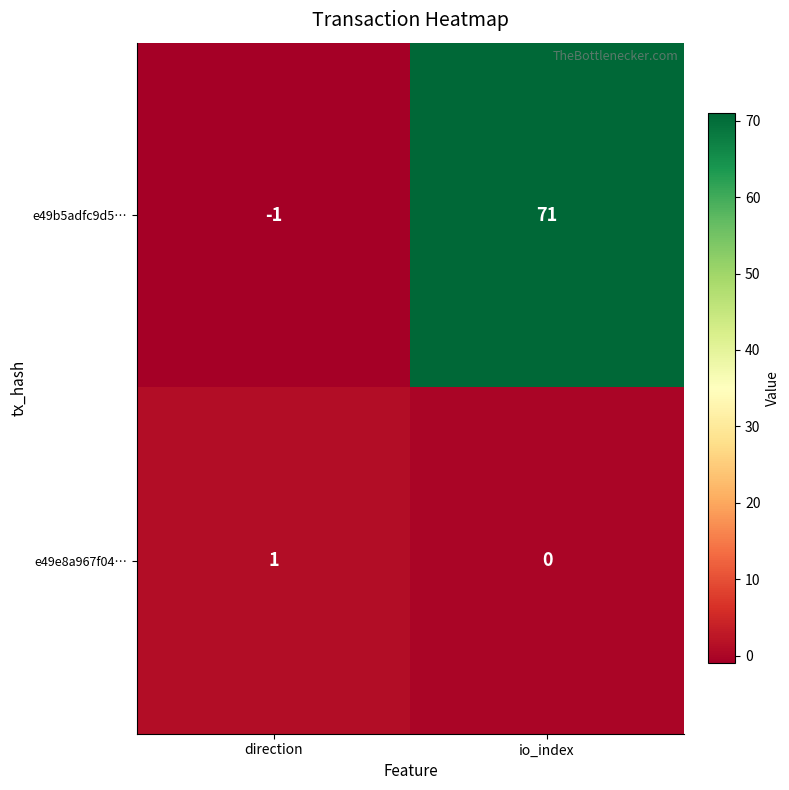

Which series has the largest range (max minus min)?

e49b5adfc9d5…